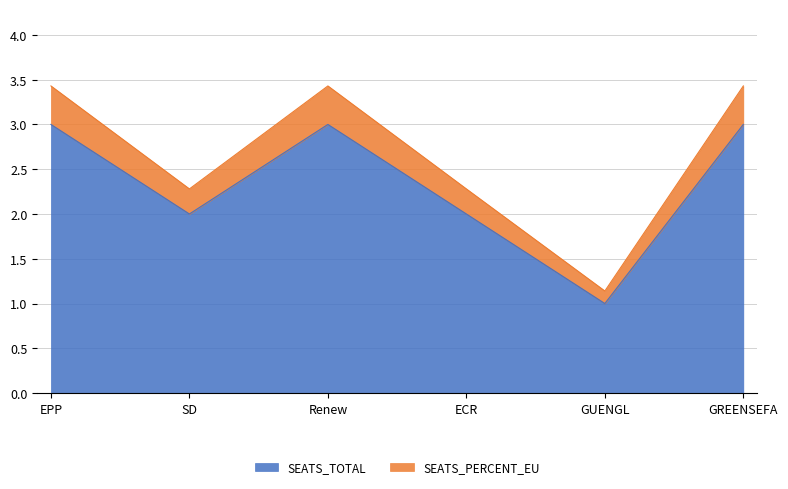

Read the SEATS_TOTAL value at ECR.

2.0